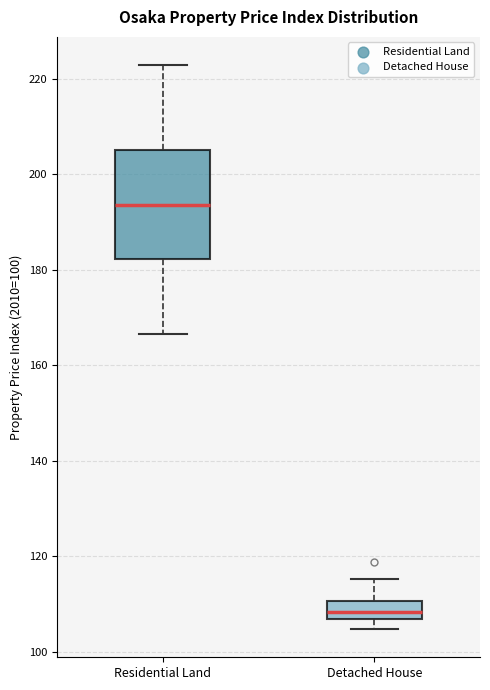

Reading left to right, read every box against the y-axis: the position of its median line, the range the box covers, and the ends of its whiskers. The values are not printed on the chart, so give them approximately, as read against the axis.

Residential Land: median 194, box 182 to 206, whiskers 166 to 222
Detached House: median 108, box 106 to 110, whiskers 104 to 116